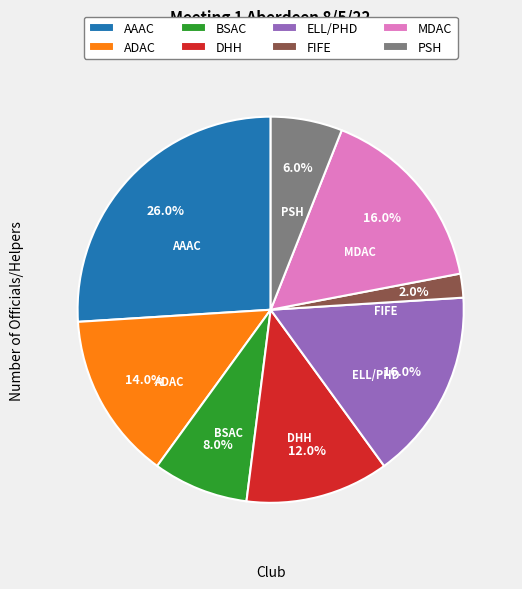

True or false: AAAC accounts for 19% of the total.

False